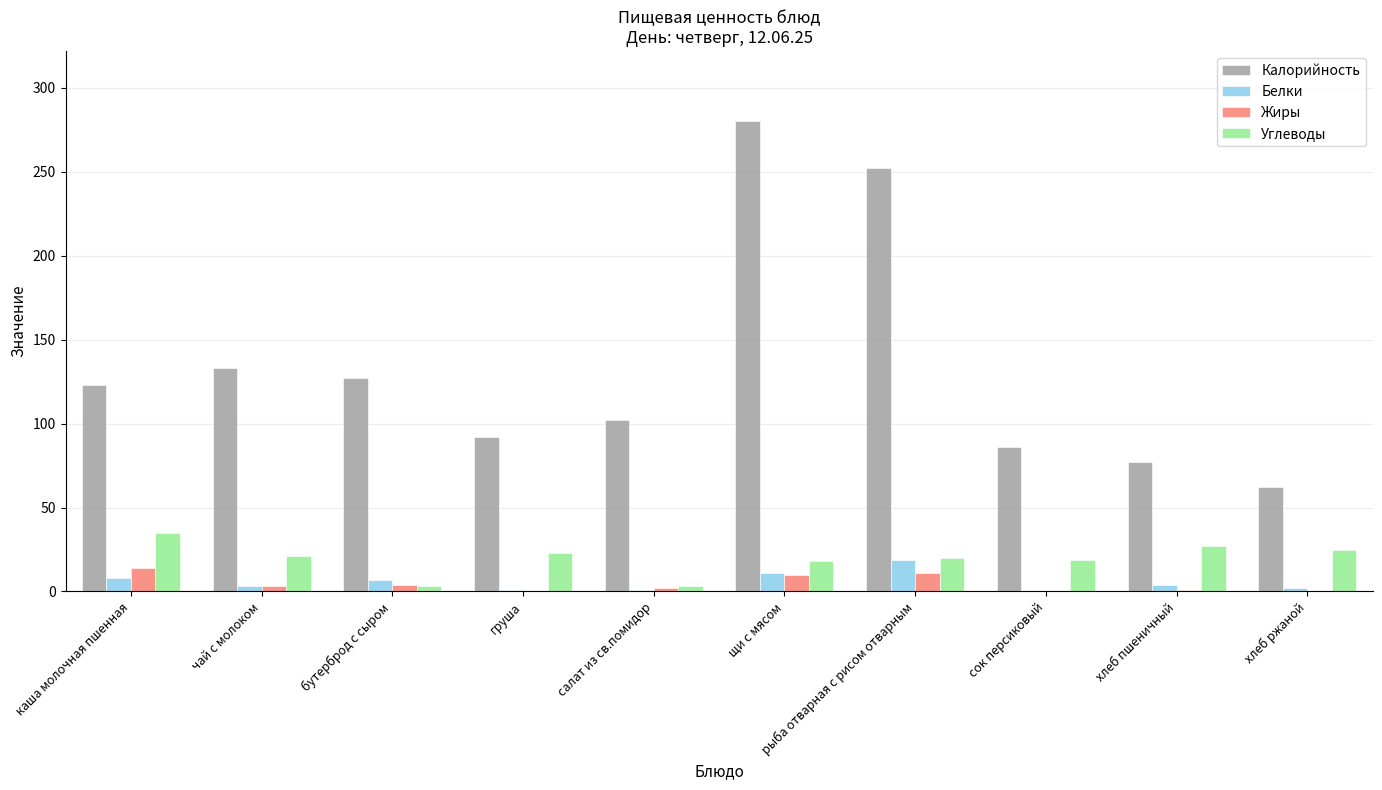

Is it true that Белки equals 3 at чай с молоком?

True